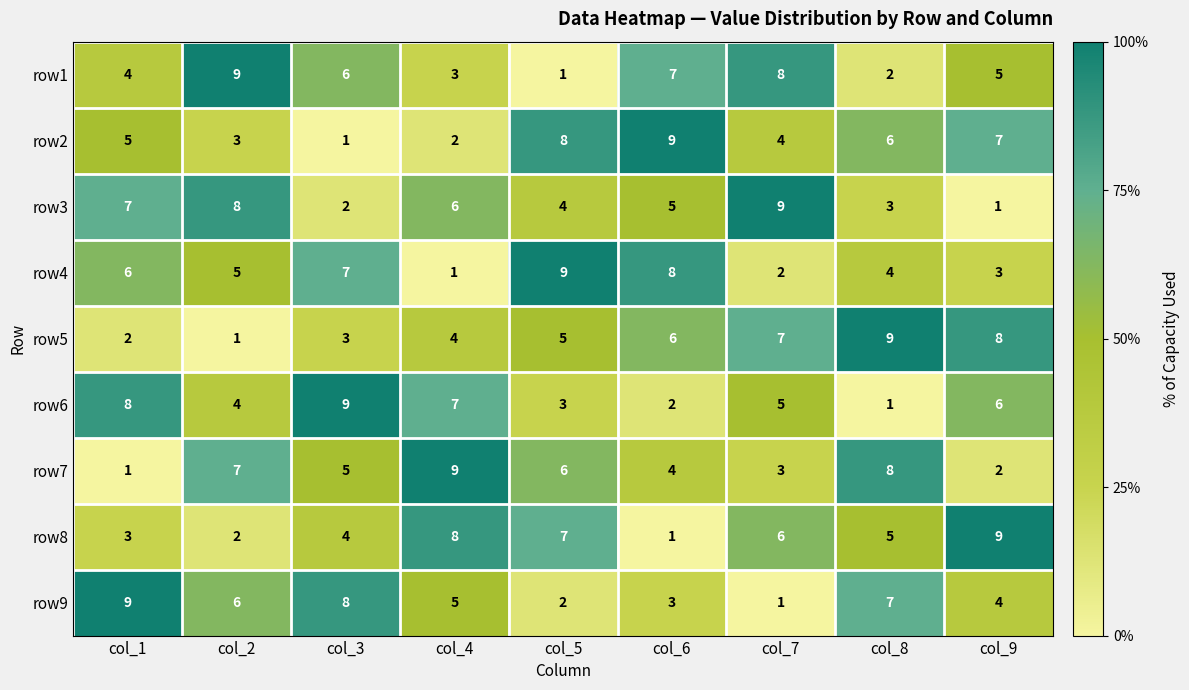

Is it true that row1 equals 2 at col_8?

True